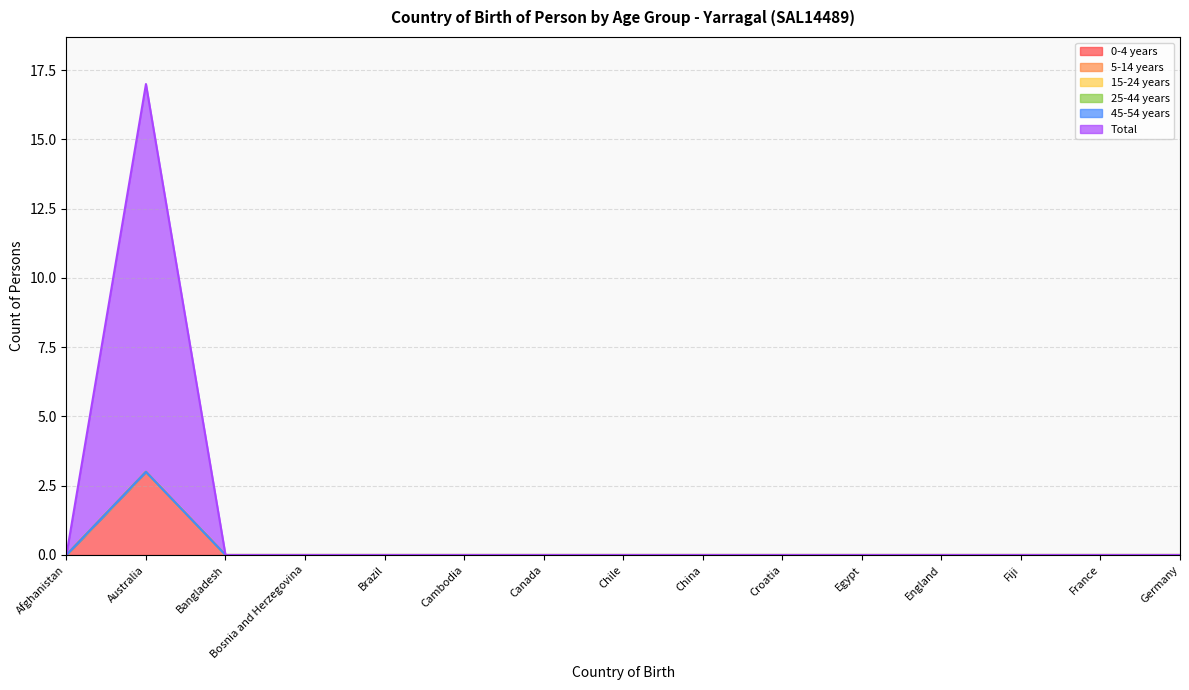

How many data points does each series have?

15